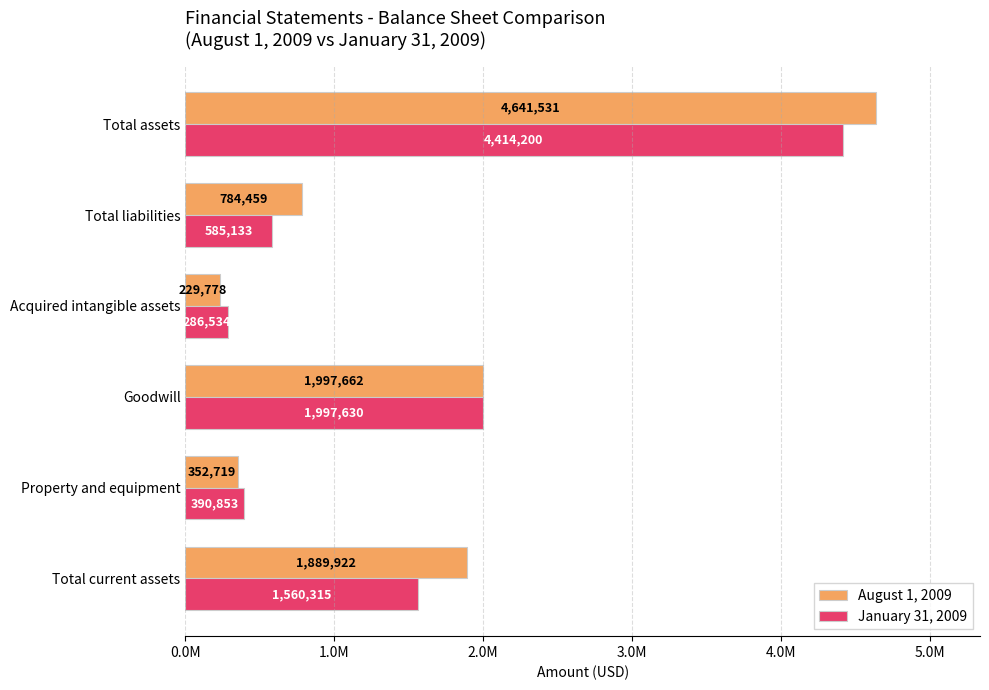

Rank the series by their average value, from highest to lowest.

August 1, 2009, January 31, 2009